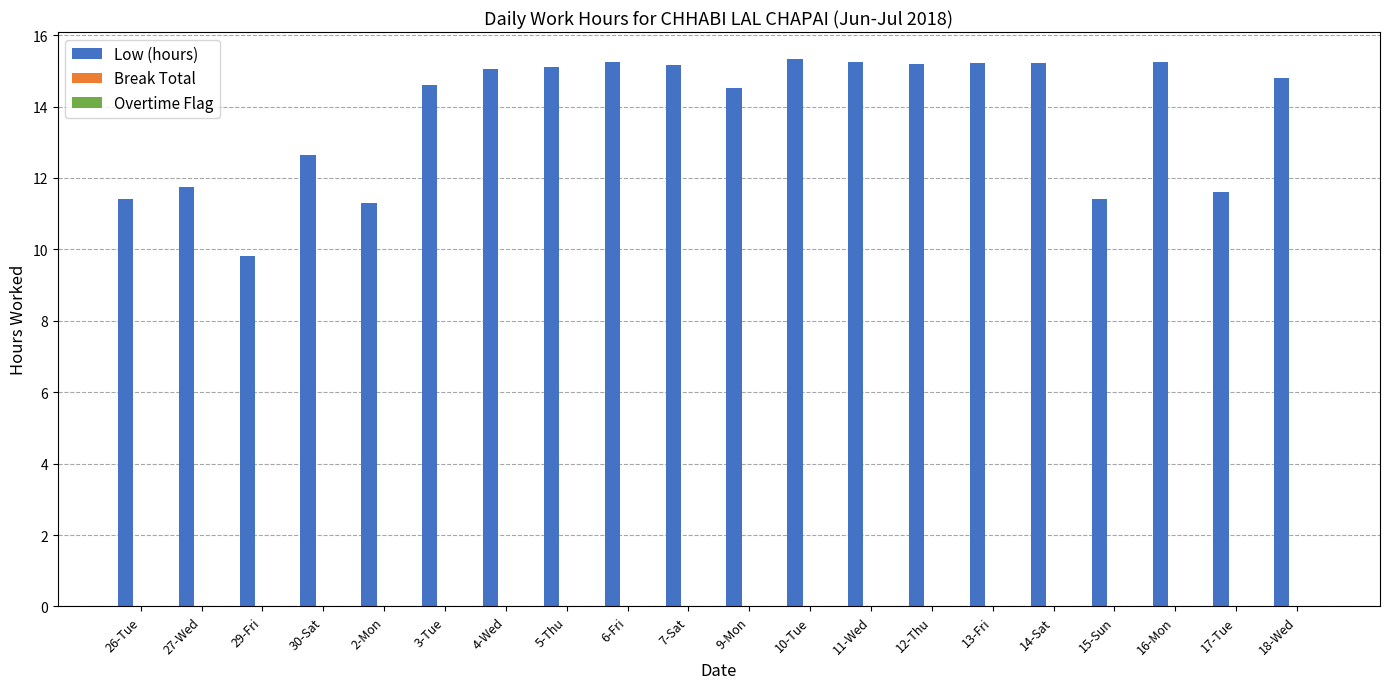

Between 9-Mon and 13-Fri, which is larger?

13-Fri